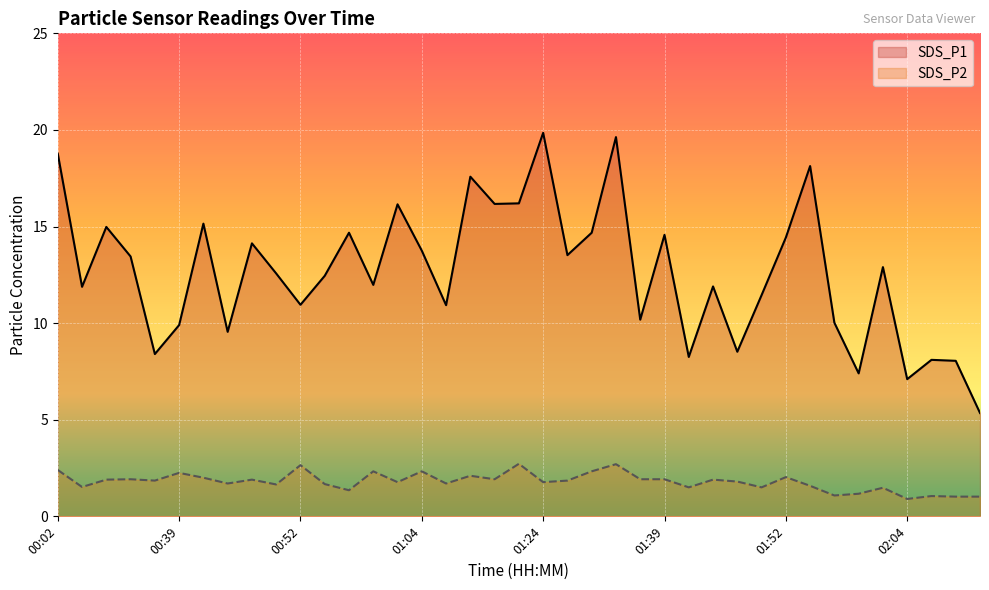

What is the label of the 20th point from the right?

01:14